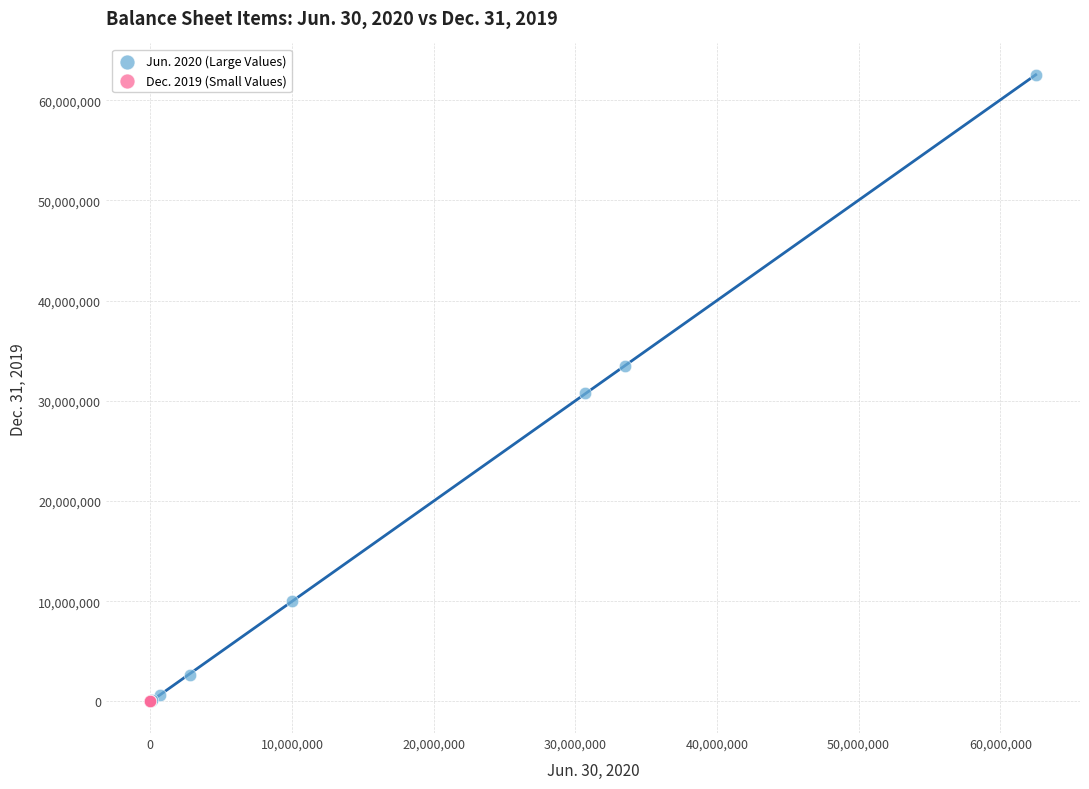

Which series reaches the maximum Y coordinate?

Jun. 2020 (Large Values)